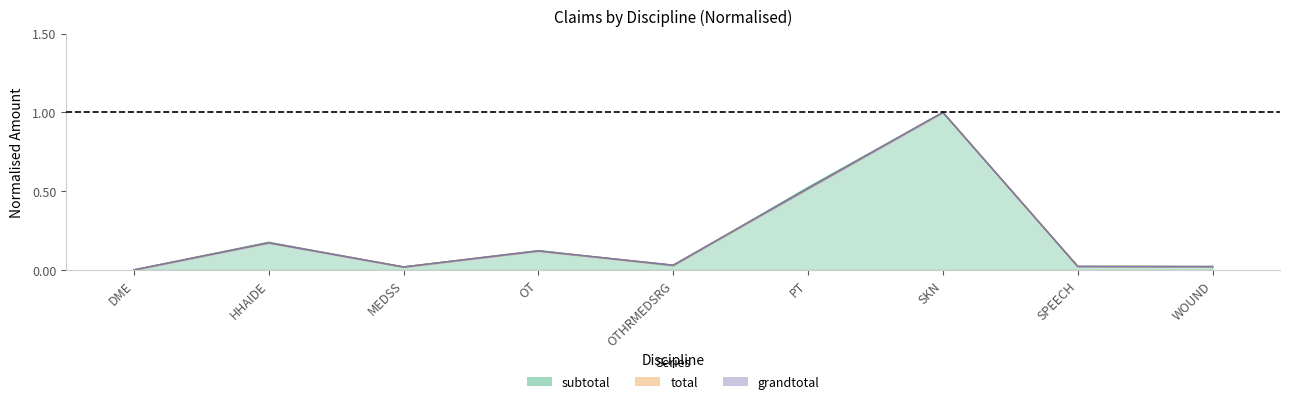

Which category has the lowest value across all series?

DME